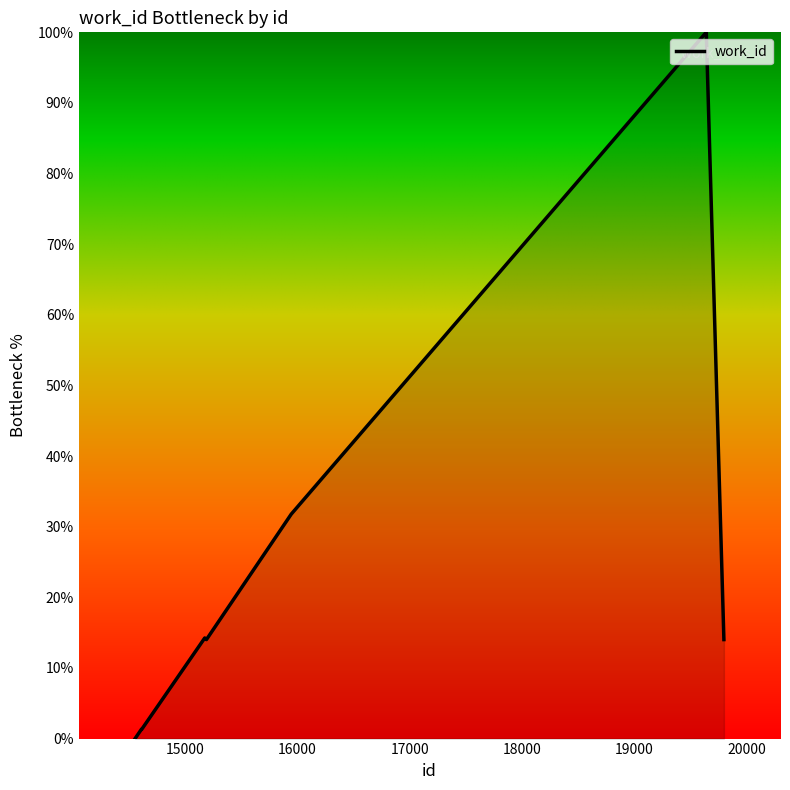

What is the difference between the maximum and minimum values?

100.0